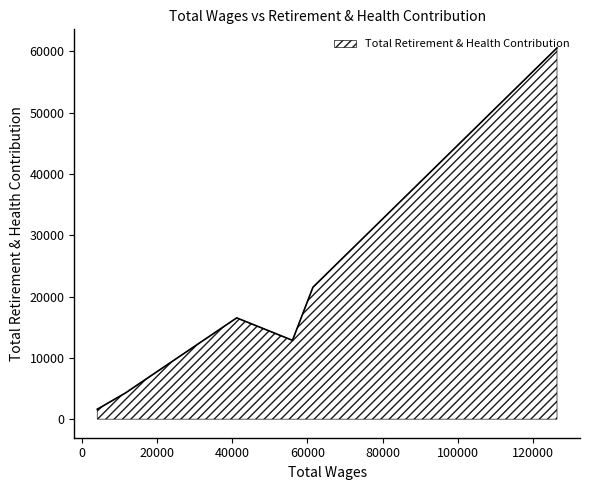

Rank the categories by value from highest to lowest.

126324.0, 61473.0, 41215.0, 56035.0, 11634.0, 4164.0